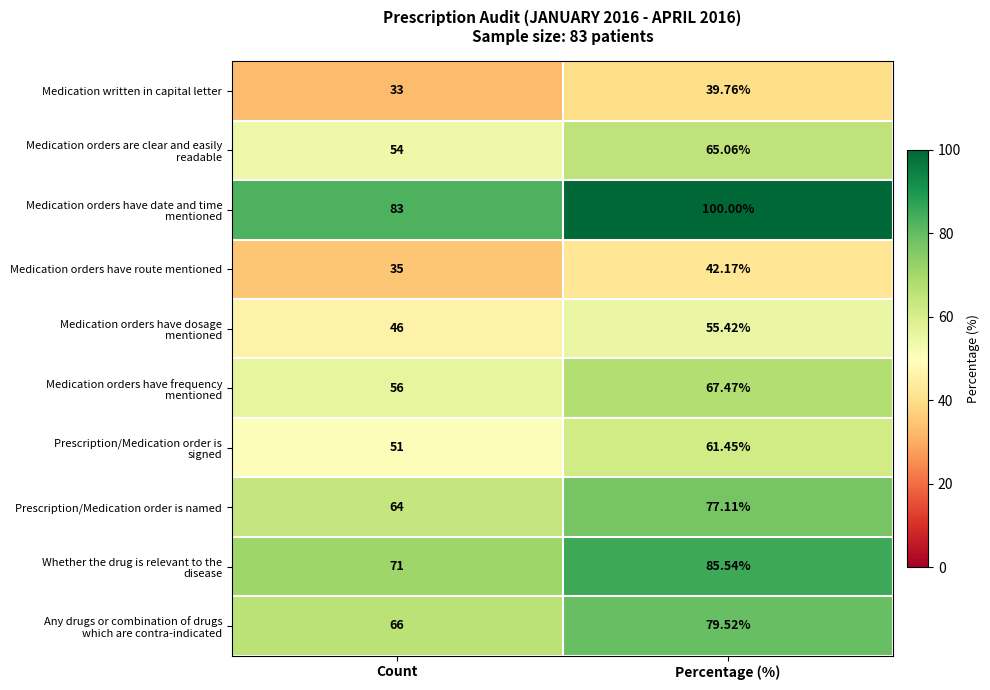

At which label does Medication written in capital letter first exceed 39?

Percentage (%)